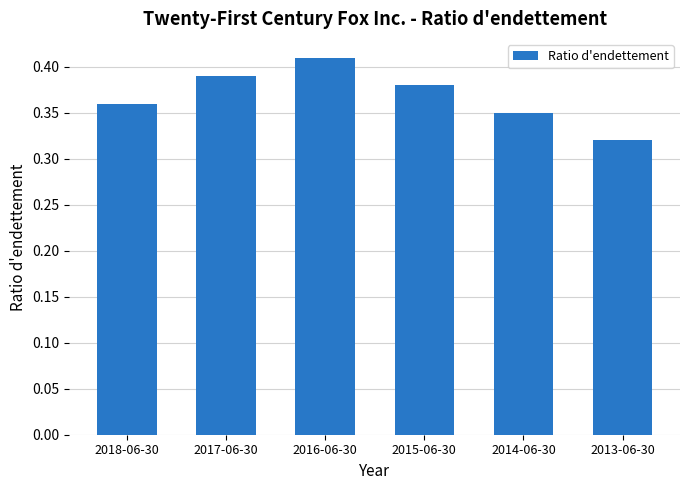

Rank the categories by value from highest to lowest.

2016-06-30, 2017-06-30, 2015-06-30, 2018-06-30, 2014-06-30, 2013-06-30